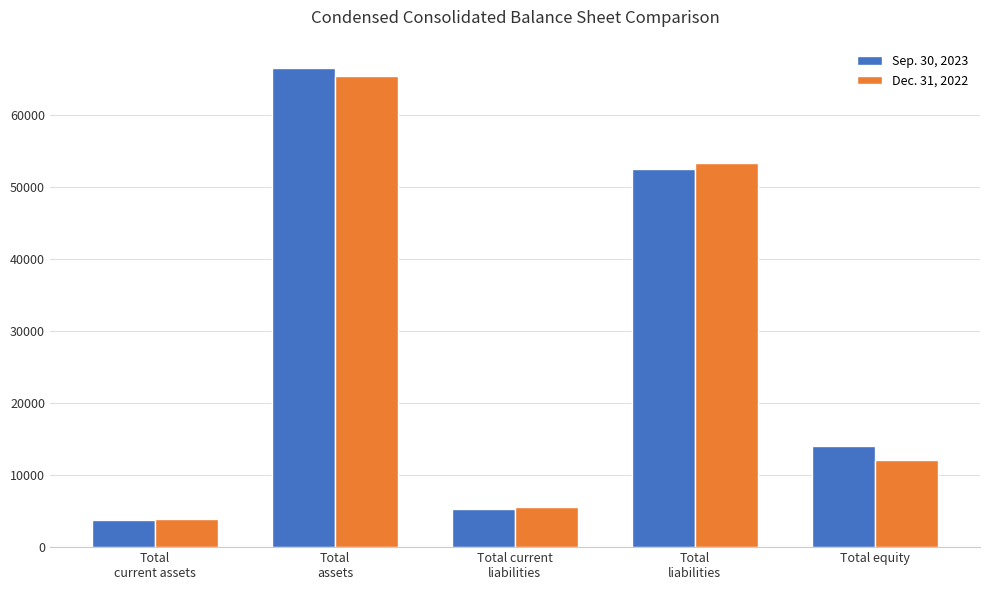

What is the average value of the Dec. 31, 2022 series?

28074